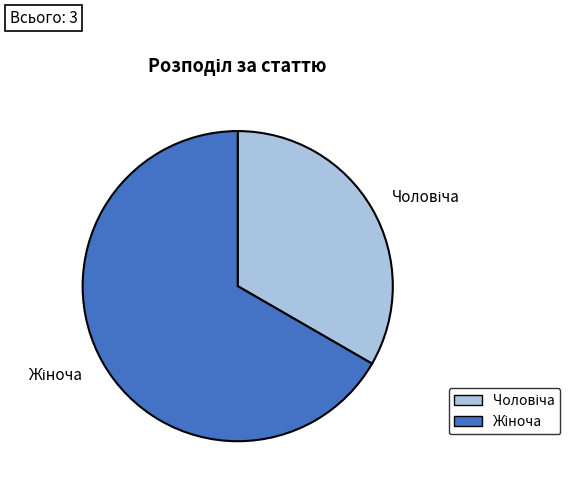

Is there a majority slice in this chart?

Yes